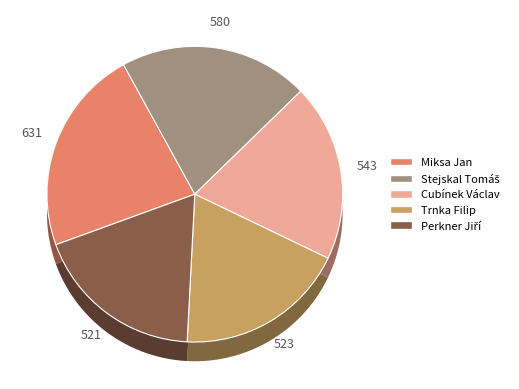

Which slice is the largest?

Miksa Jan